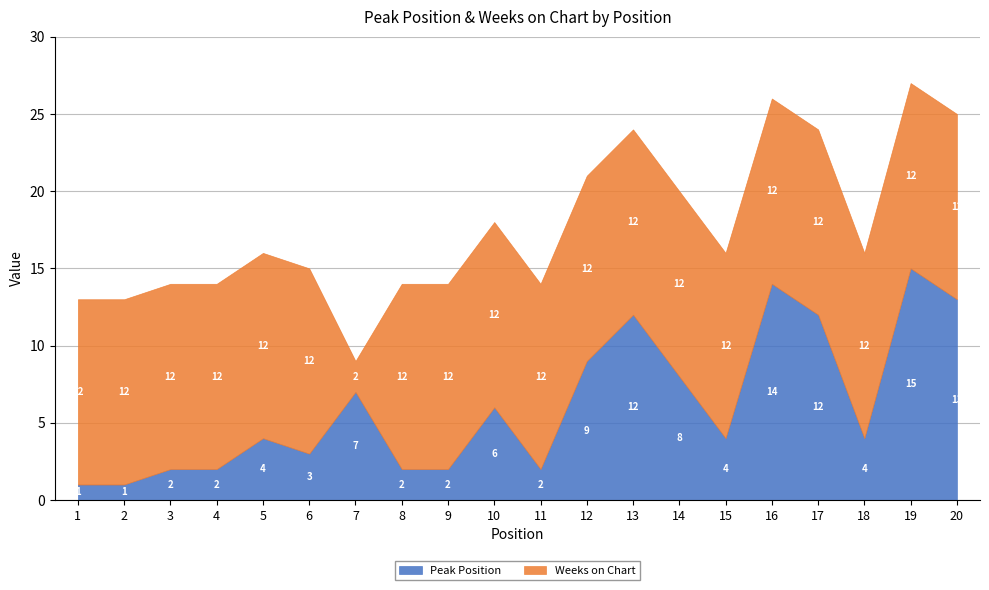

List the series in order of their peak value, highest first.

Peak Position, Weeks on Chart